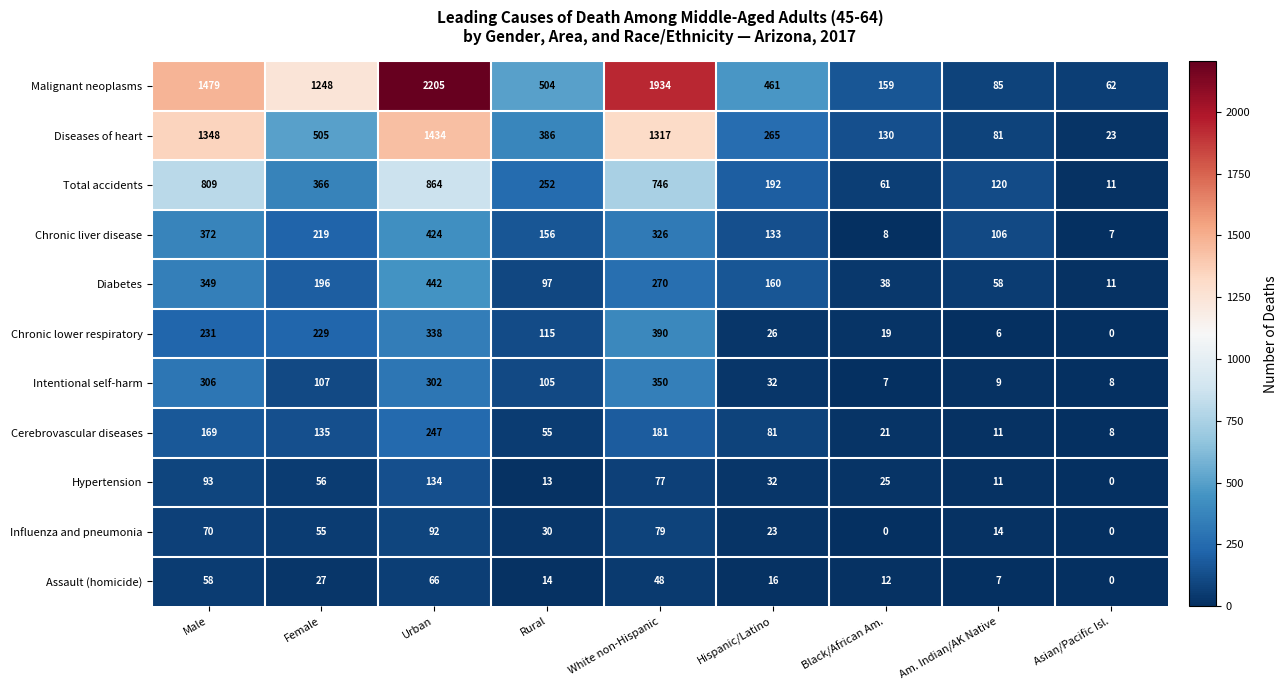

What is the difference between the maximum and minimum values in the Diabetes series?

431